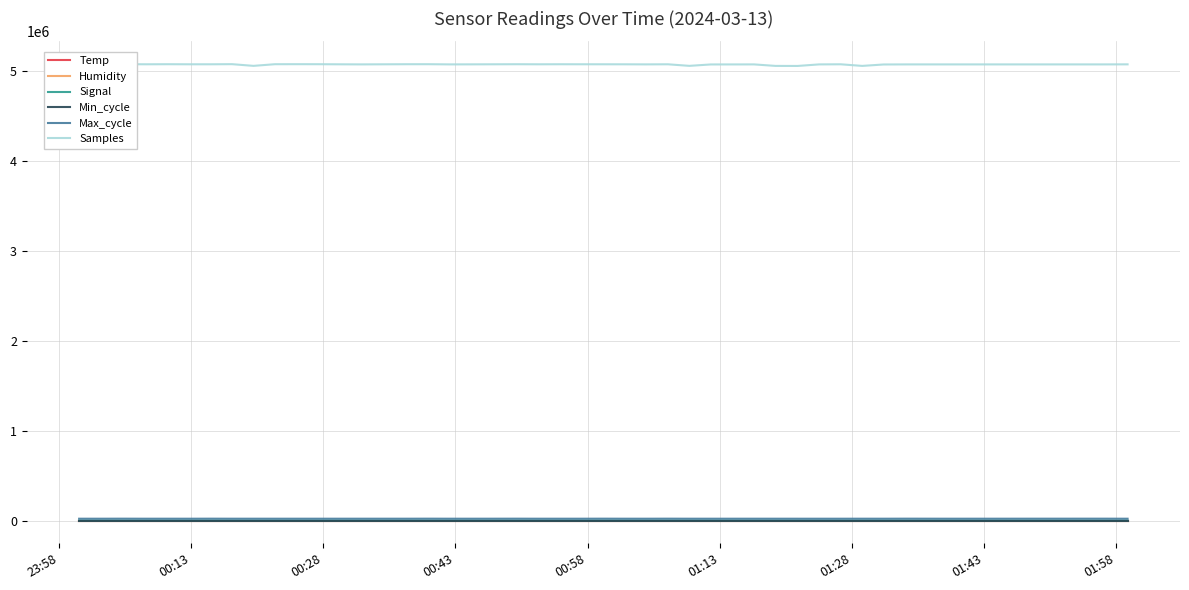

Which series has the largest range (max minus min)?

Samples